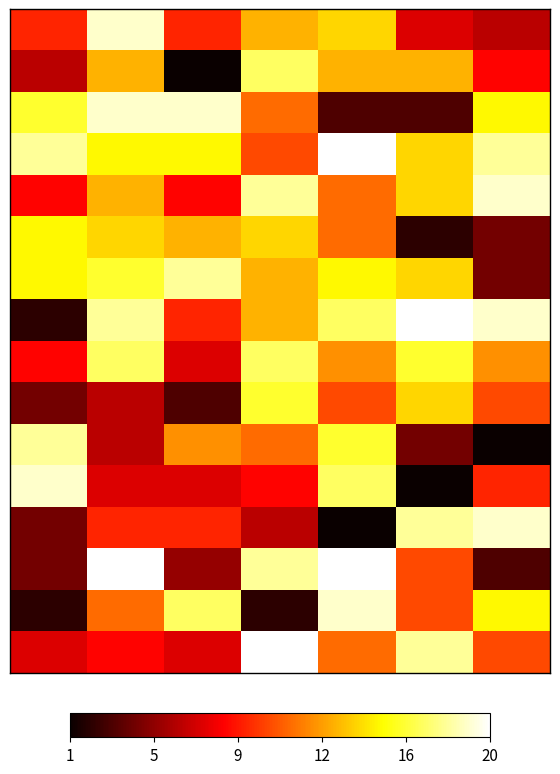

What is the smallest value displayed?

1